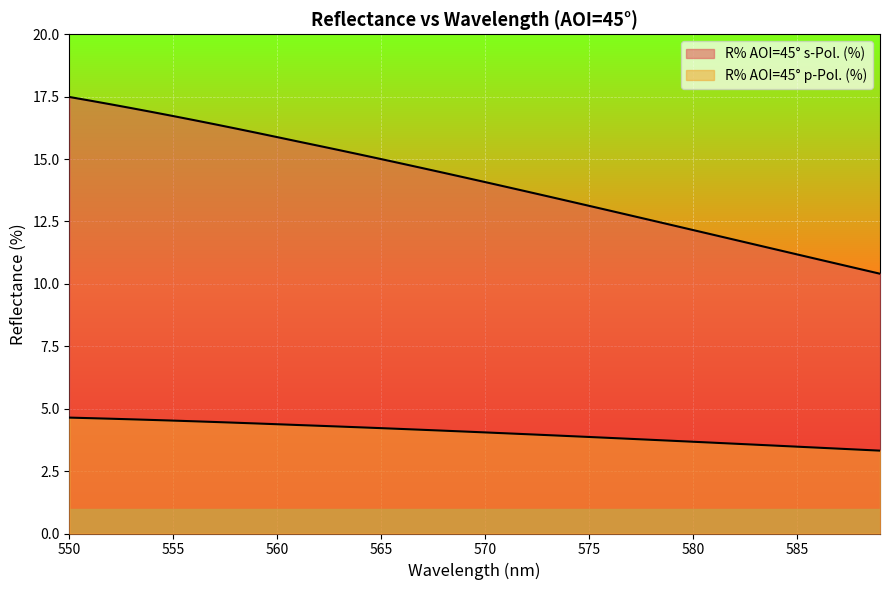

Which category has the highest value across all series?

550